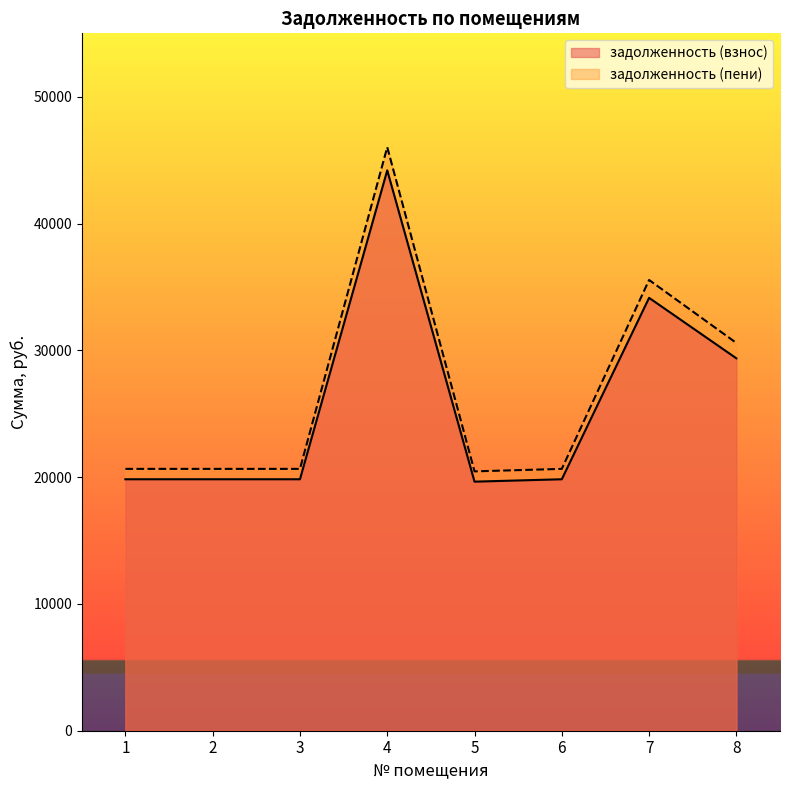

What is the difference between the maximum and minimum values in the задолженность (пени) series?

25567.4